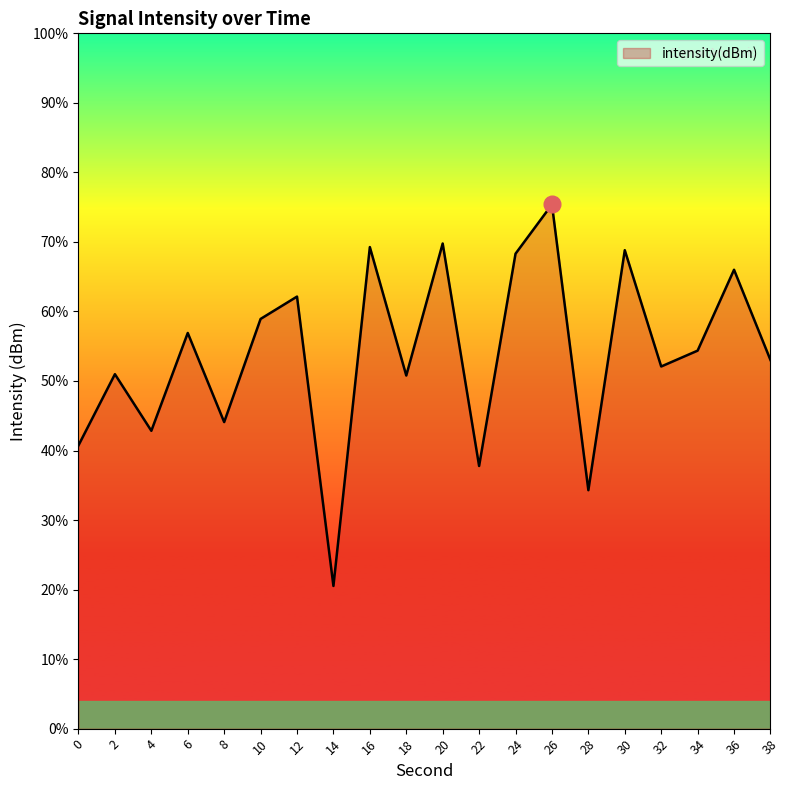

At which category does the data reach its first local valley?

4